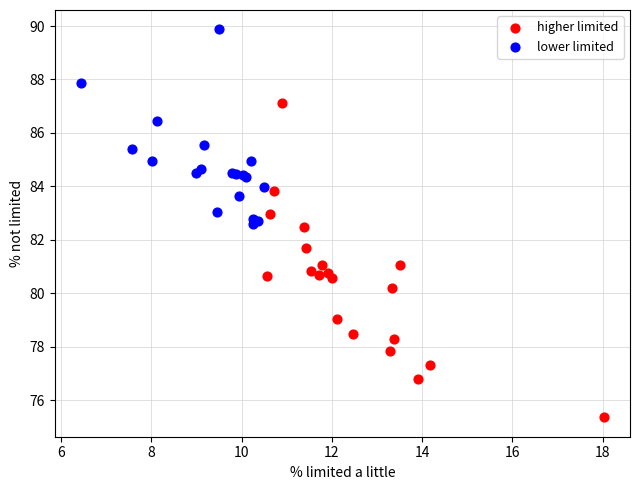

Which series reaches the maximum Y coordinate?

lower limited